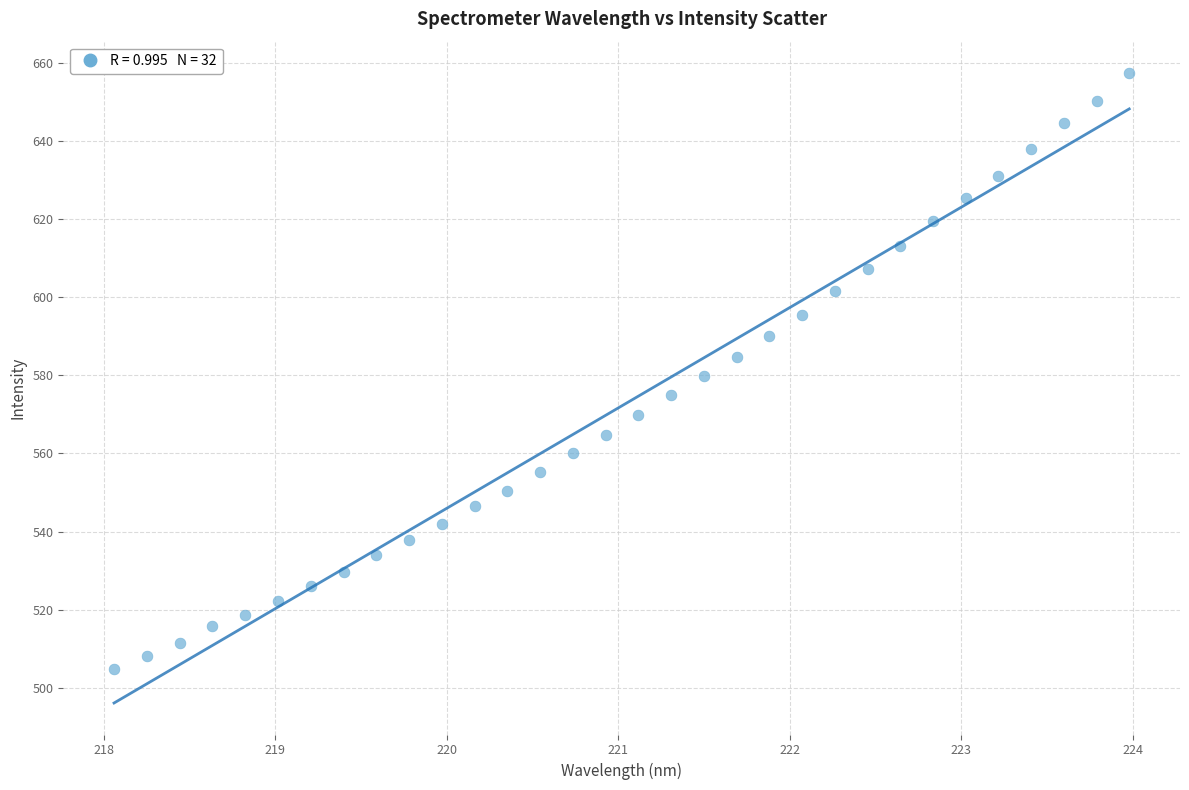

What is the range of Y values (max minus min)?

152.6